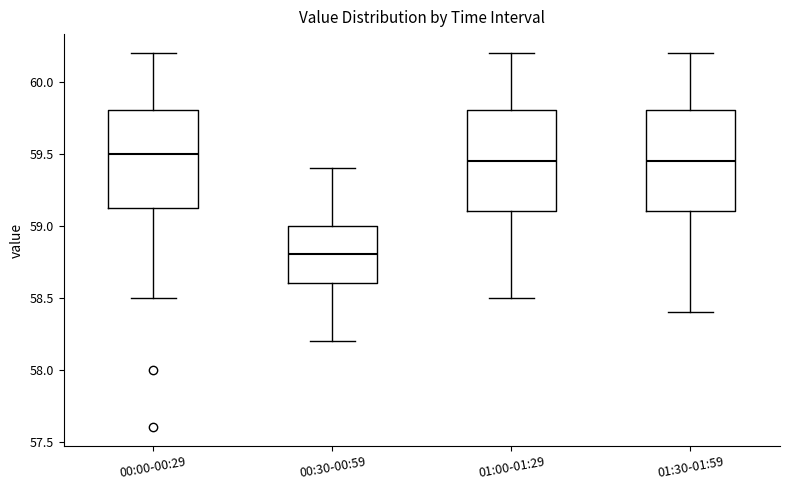

Reading left to right, read every box against the y-axis: the position of its median line, the range the box covers, and the ends of its whiskers. The values are not printed on the chart, so give them approximately, as read against the axis.

00:00-00:29: median 59.50, box 59.15 to 59.80, whiskers 58.50 to 60.20
00:30-00:59: median 58.80, box 58.60 to 59.00, whiskers 58.20 to 59.40
01:00-01:29: median 59.45, box 59.10 to 59.80, whiskers 58.50 to 60.20
01:30-01:59: median 59.45, box 59.10 to 59.80, whiskers 58.40 to 60.20